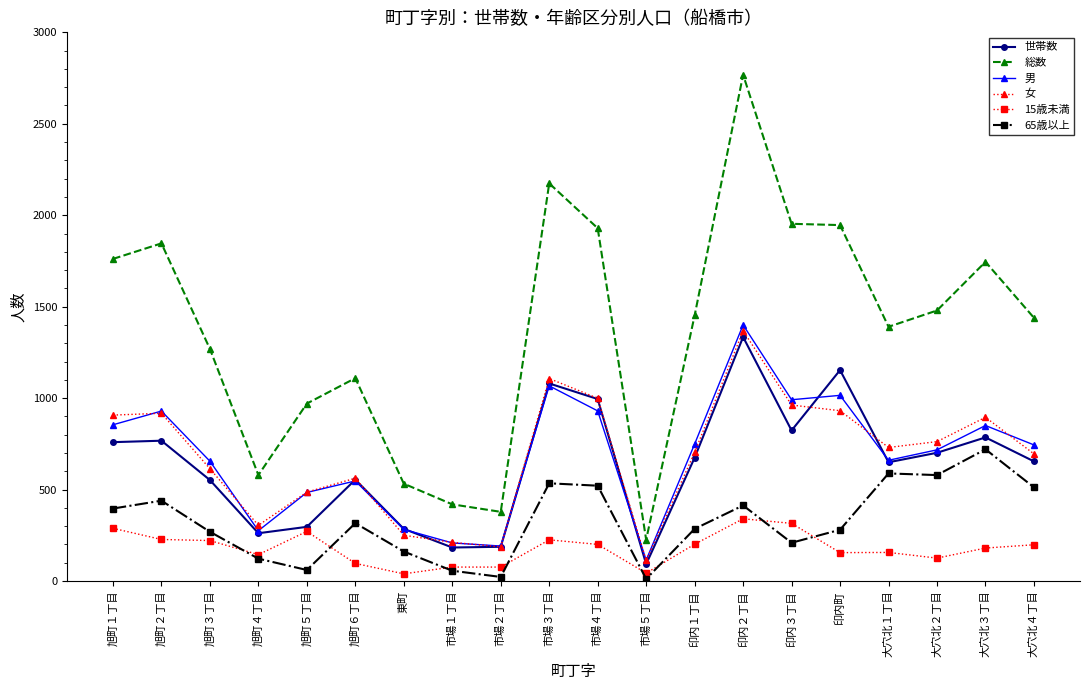

What is the minimum value for 世帯数?

92